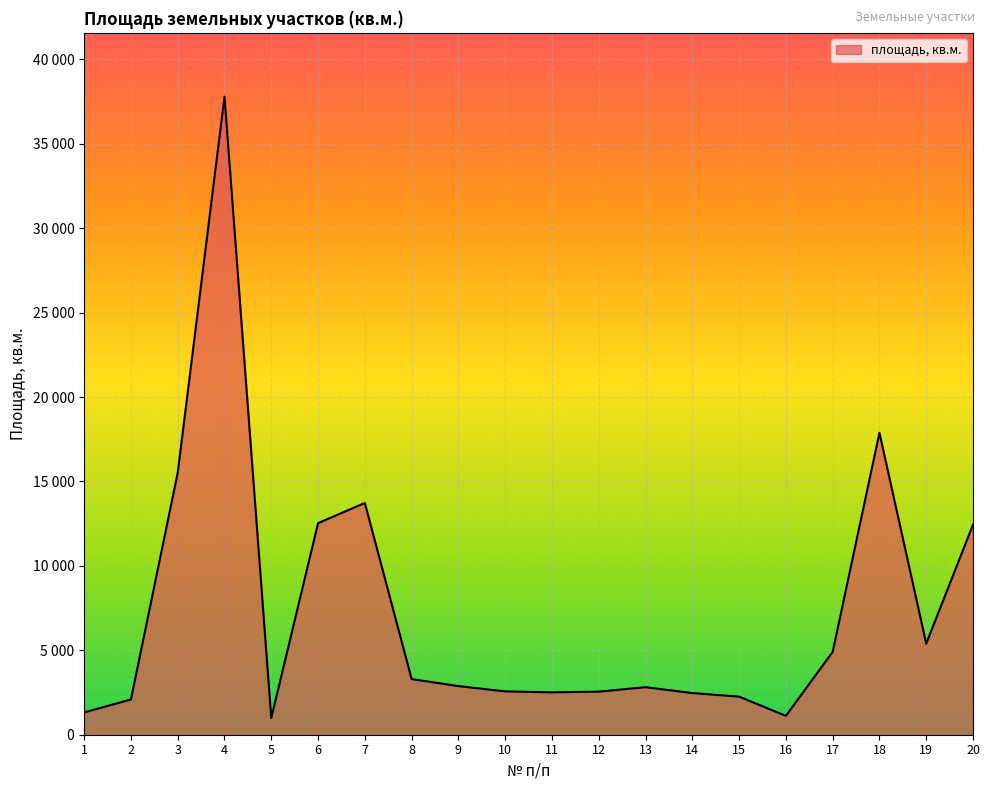

List the labels in order of value, largest first.

4, 18, 3, 7, 6, 20, 19, 17, 8, 9, 13, 10, 12, 11, 14, 15, 2, 1, 16, 5